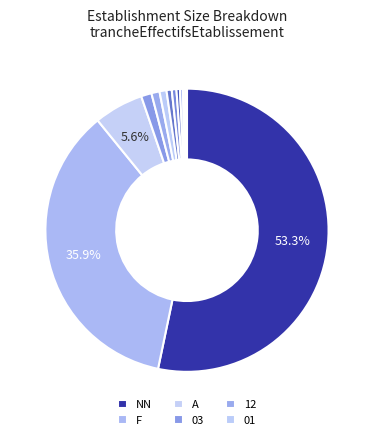

To the nearest percent, what is the average slice percentage?

8%